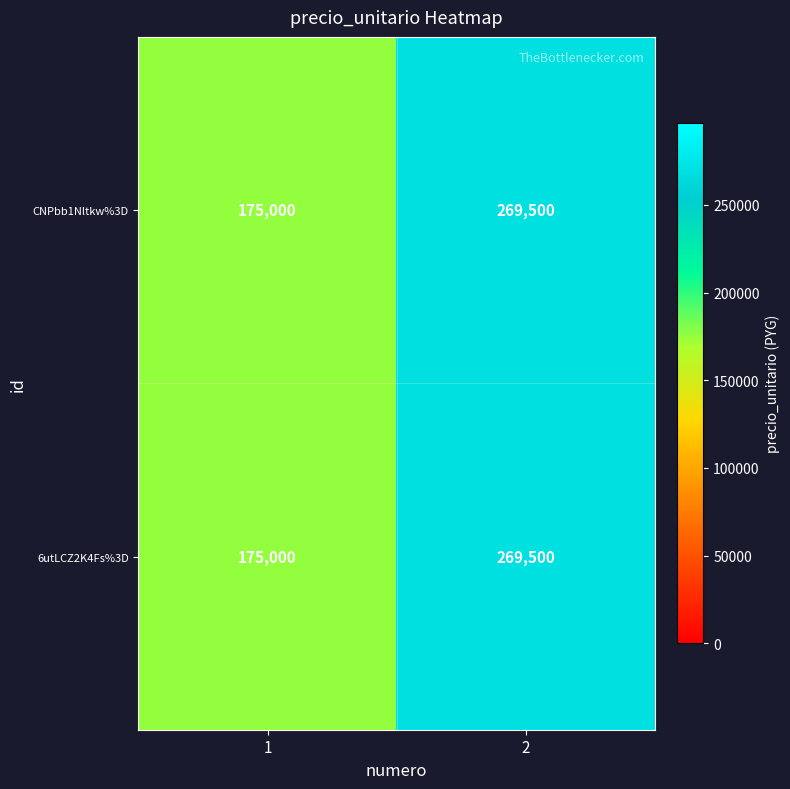

Is it true that CNPbb1Nltkw%3D equals 237902 at 1?

False